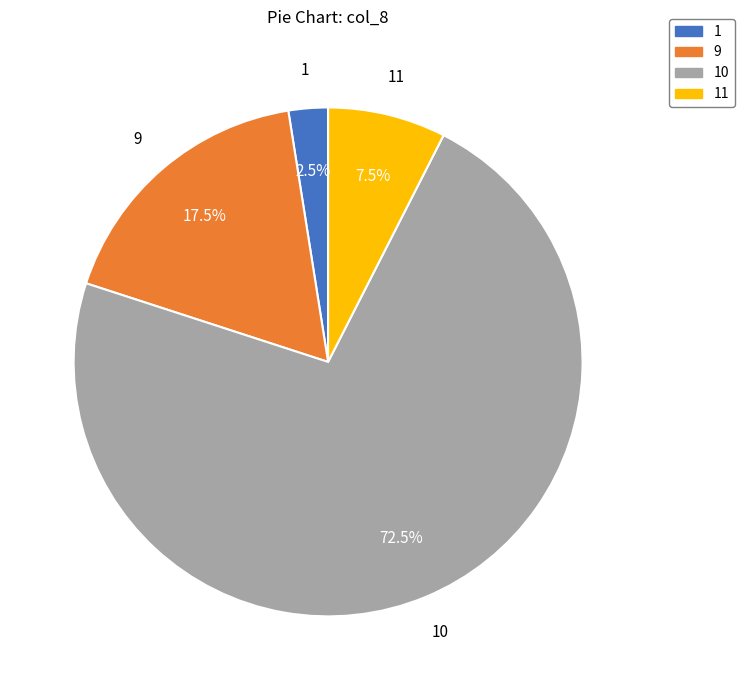

Is there any slice that represents more than half of the pie?

Yes